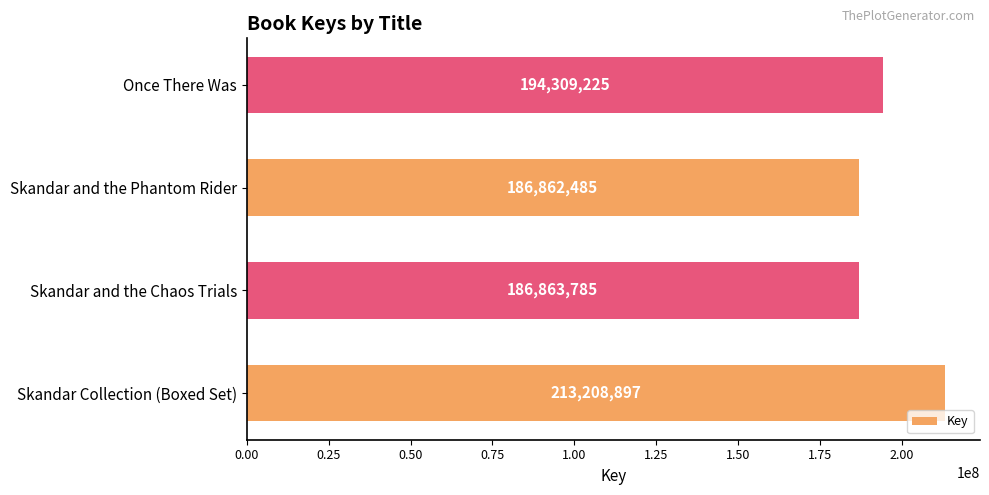

True or false: the data shows 213208897 at Skandar Collection (Boxed Set).

True